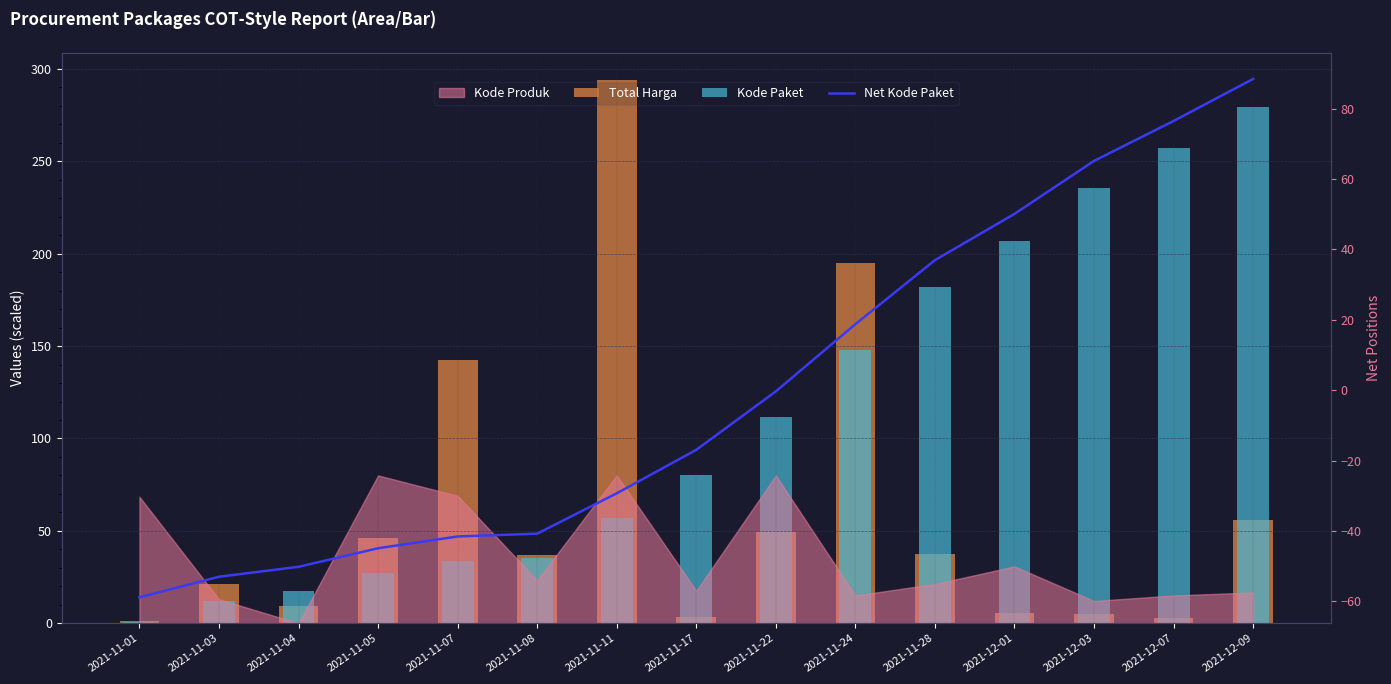

What is the label of the 2nd bar from the right?

2021-12-07